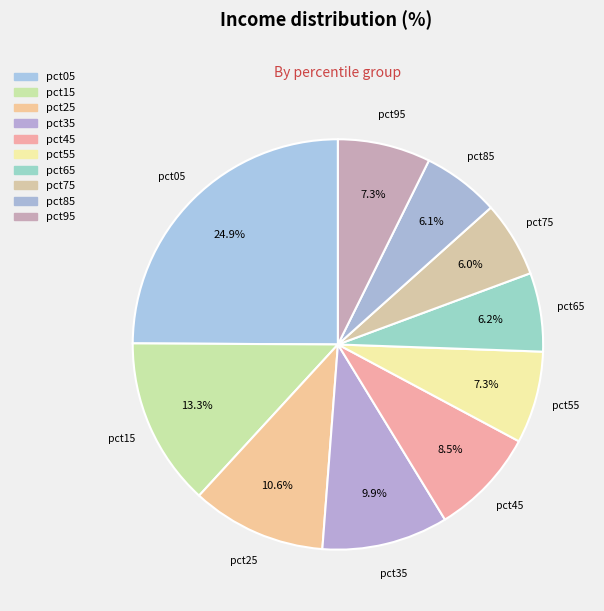

Does pct45 account for over 50% of the chart?

No